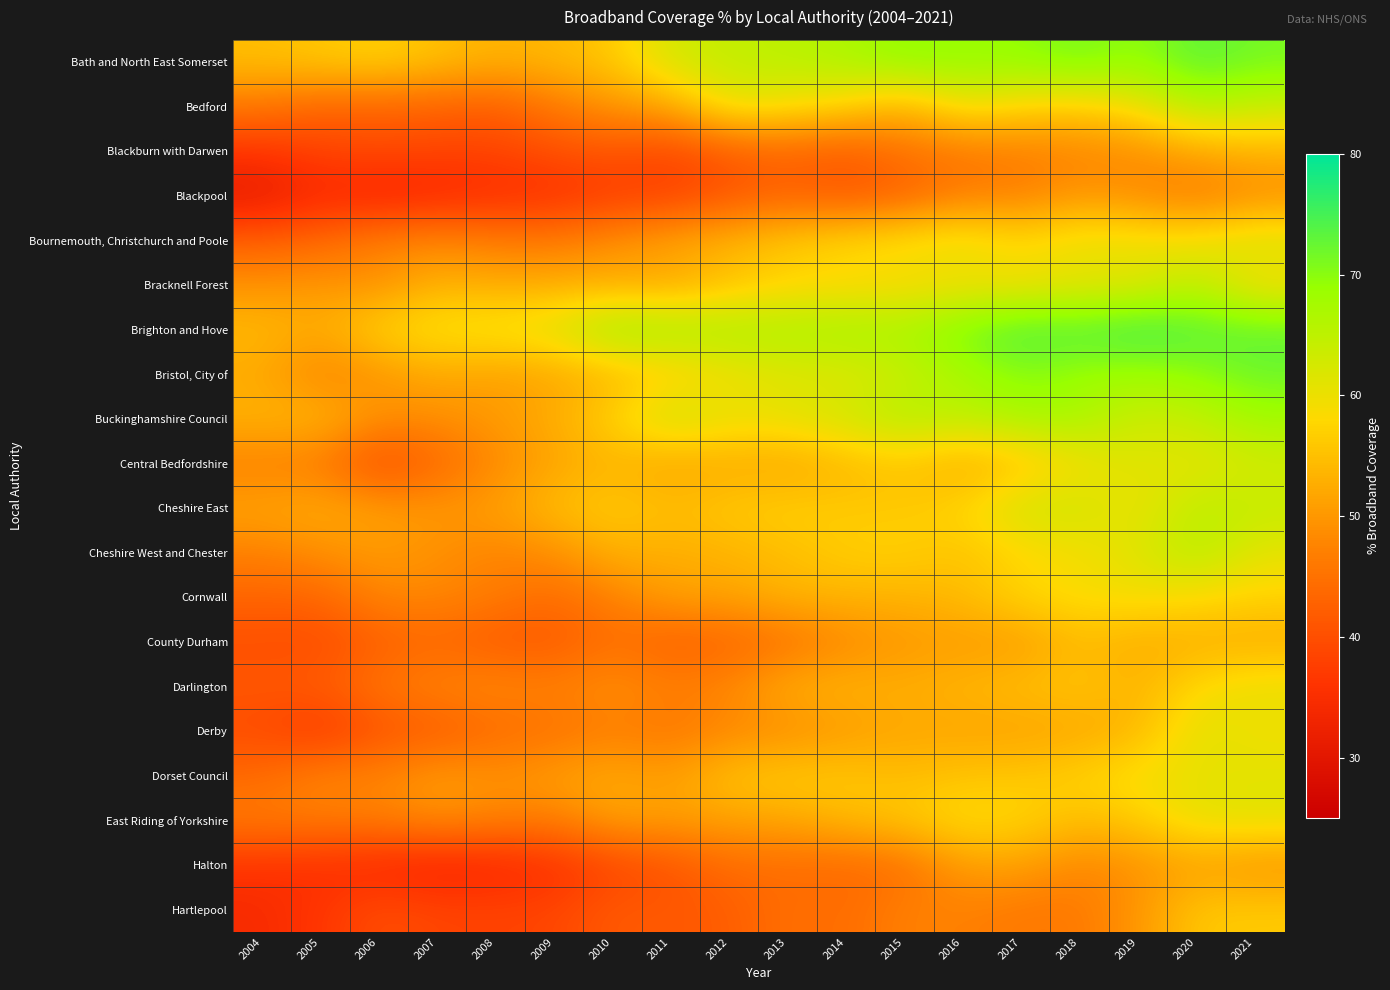

Which label corresponds to the smallest value in the chart?

2004